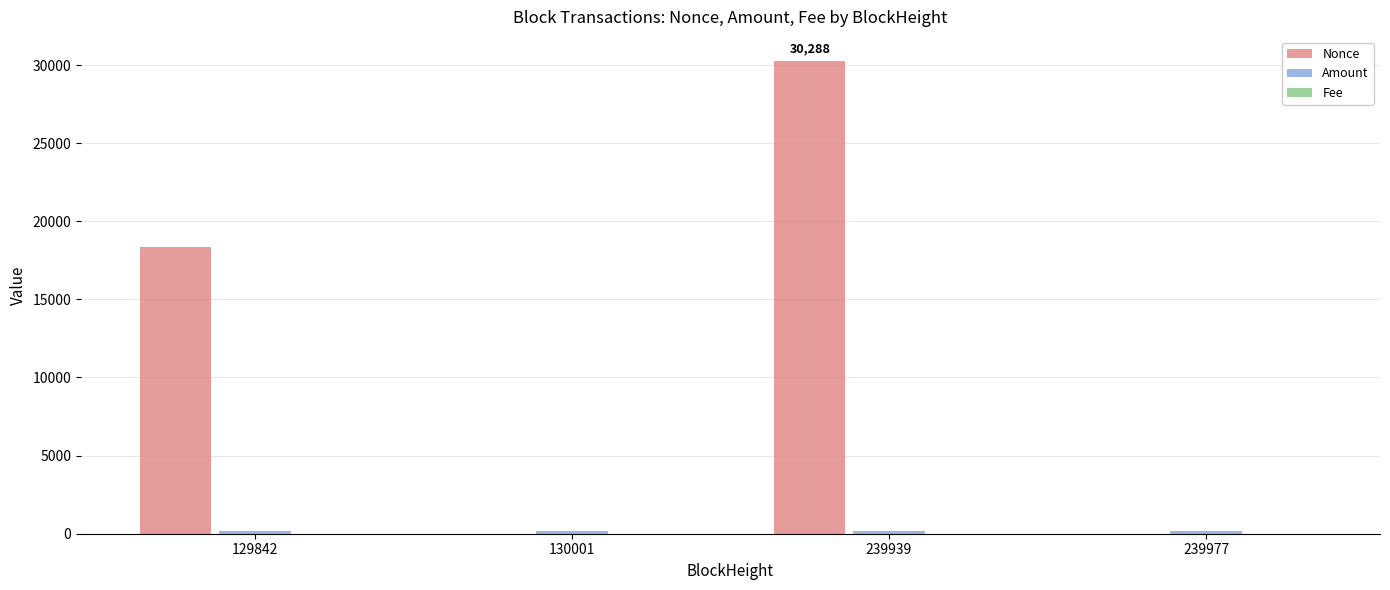

What is the maximum value shown in the chart?

30288.0